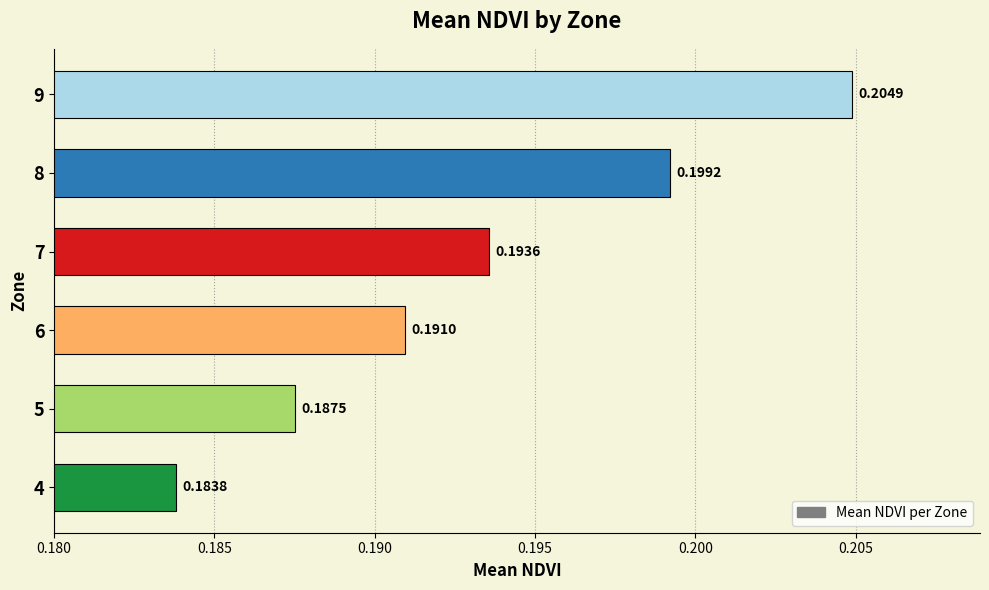

What is the sum of all values?

1.2